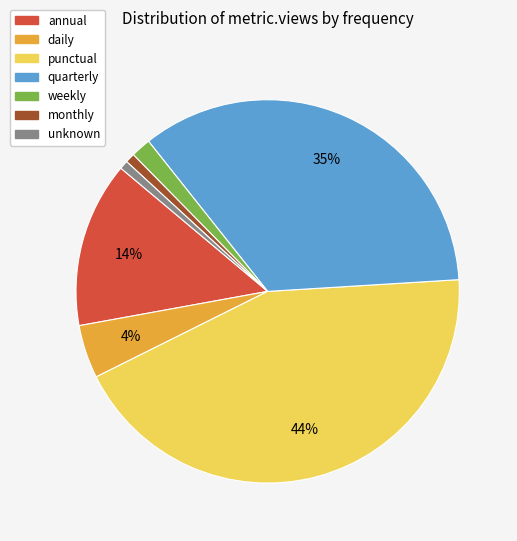

To the nearest percent, what is the difference between the largest and smallest slice percentages?

43%